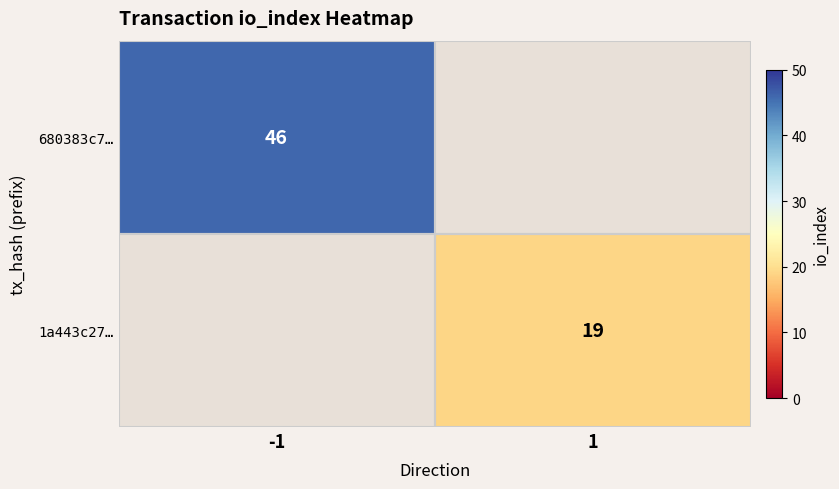

The 680383c7… series shows 14 at -1. True or false?

False